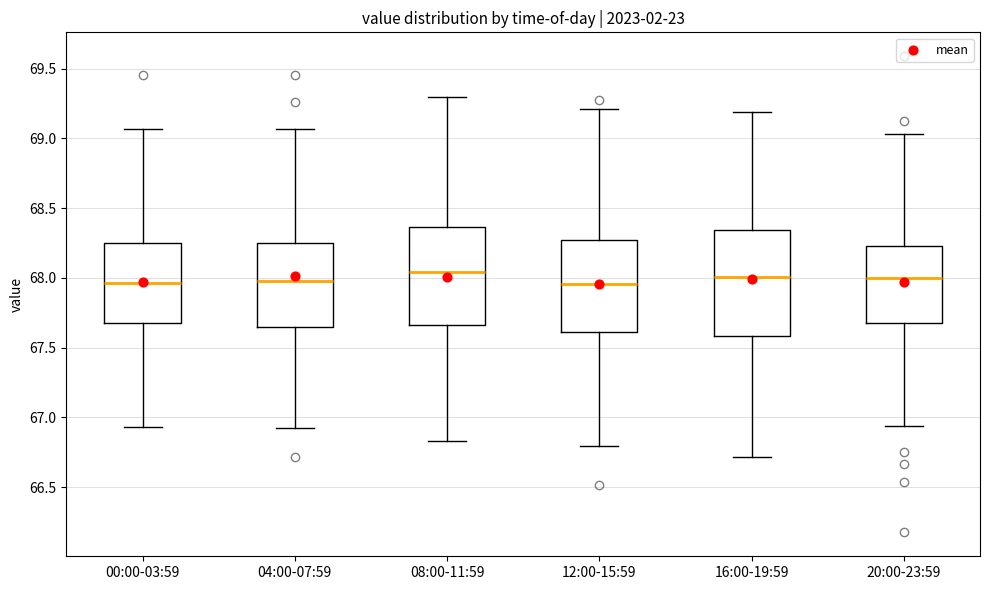

Which box is the tallest, from its lower edge to its upper edge?

16:00-19:59